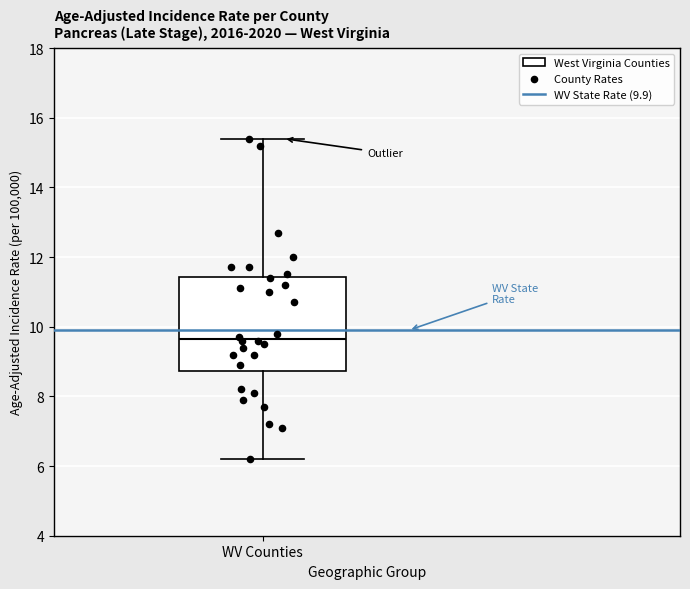

Transcribe this box plot: give where the median line is, the range the box spans, and where the two whiskers end, as read against the y-axis. The values are not printed on the chart, so give them approximately, as read against the axis.

median 9.6, box 8.8 to 11.4, whiskers 6.2 to 15.4